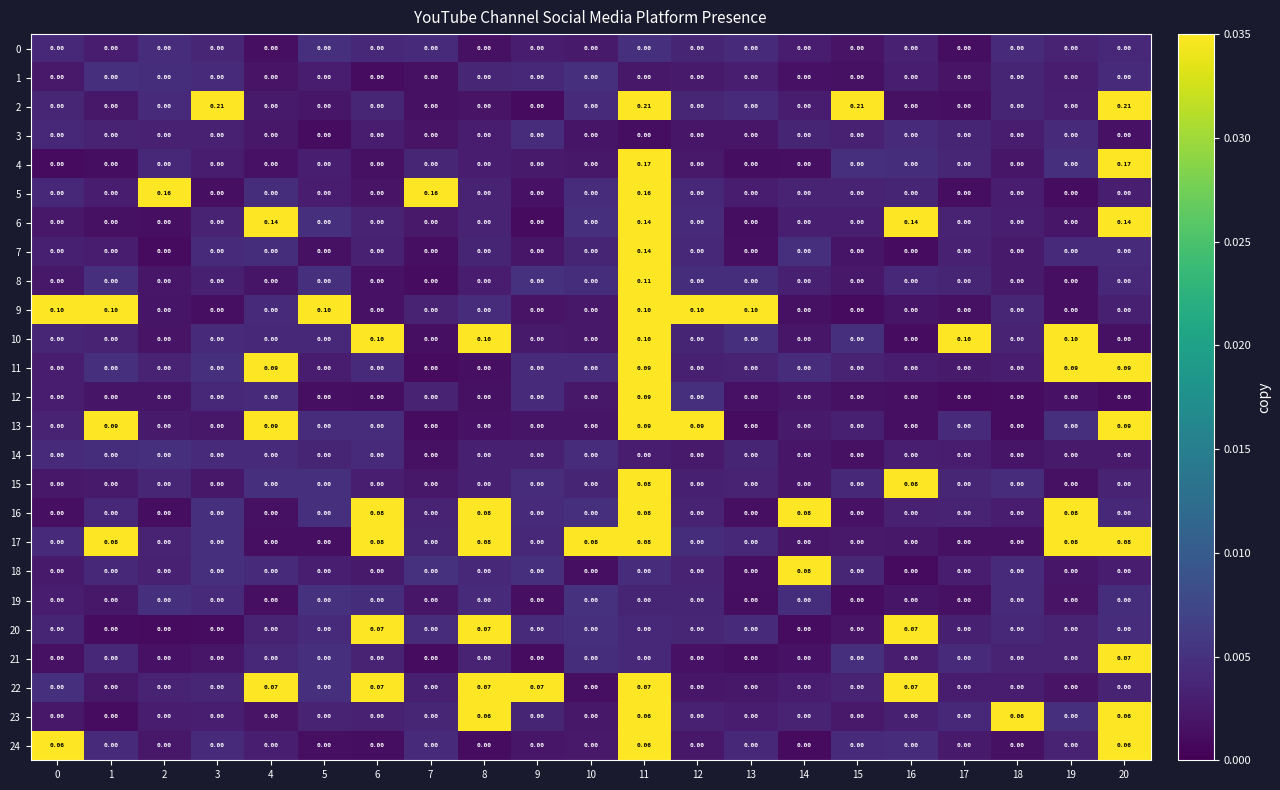

At how many categories does at least one series exceed 0?

21